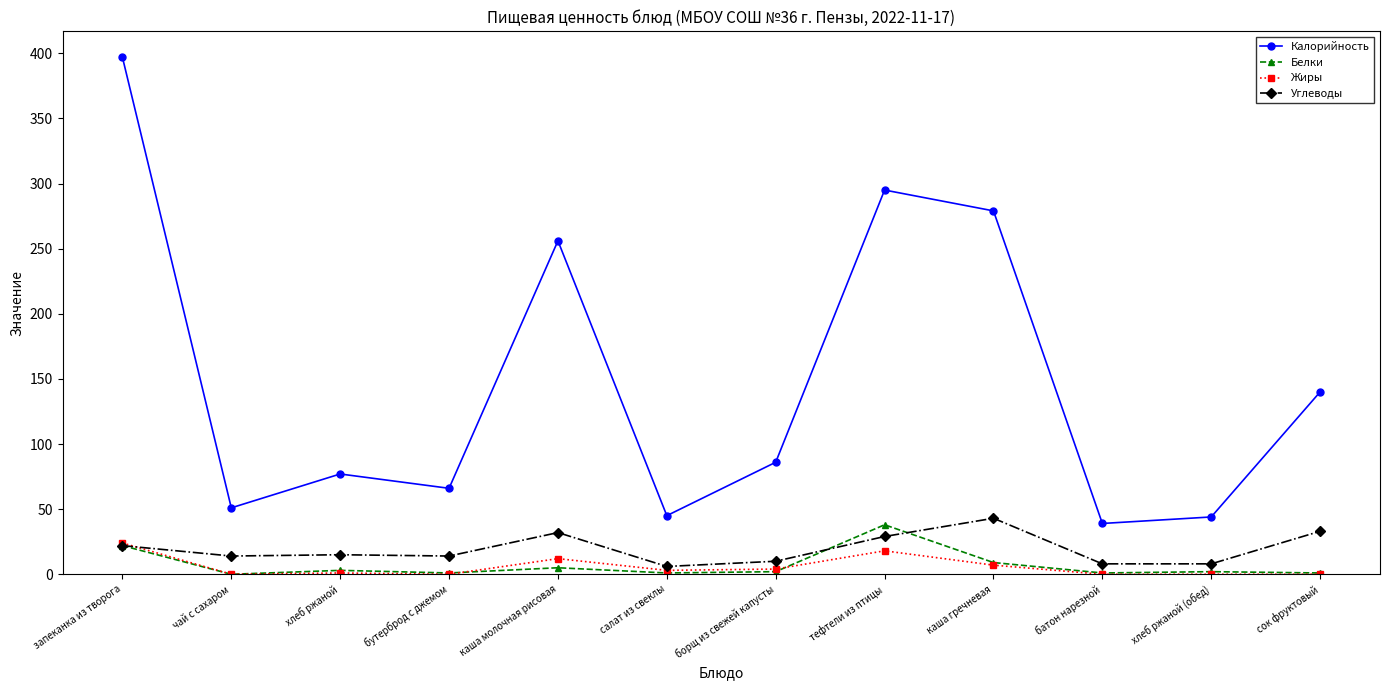

List the series in order of their peak value, highest first.

Калорийность, Углеводы, Белки, Жиры